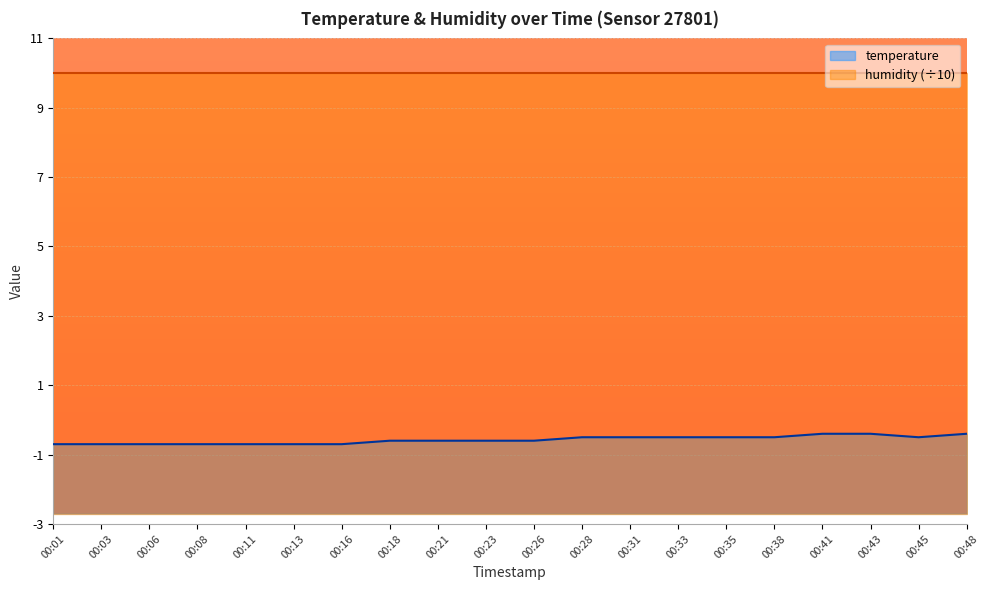

What is the maximum value shown in the chart?

10.0